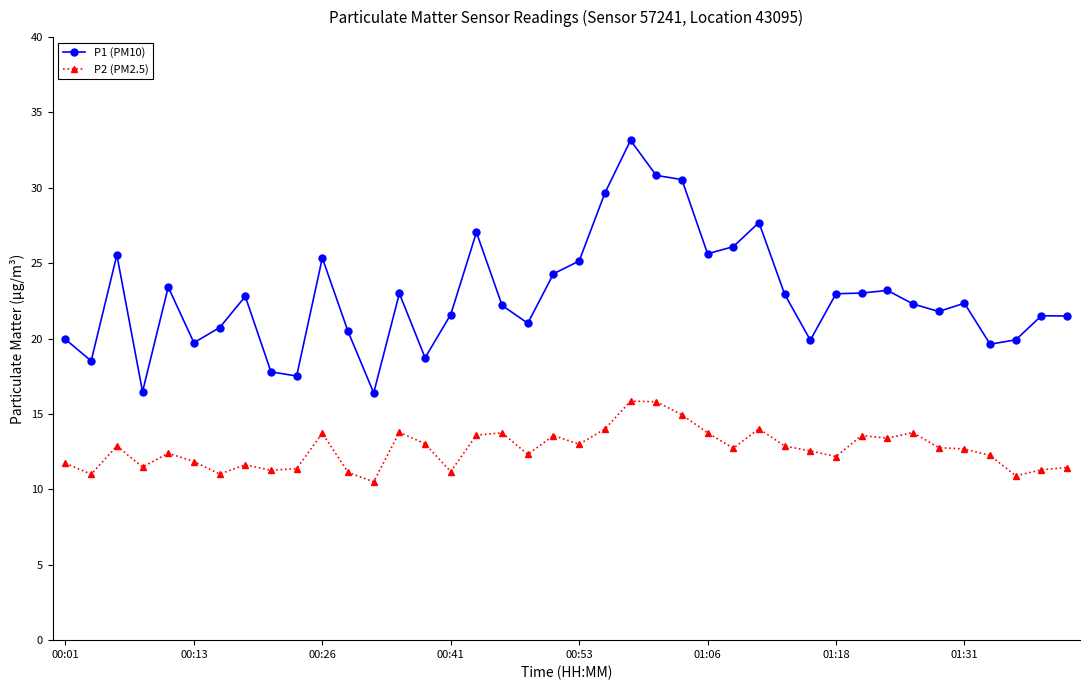

What is the difference between the second highest and minimum values in the P2 (PM2.5) series?

5.3